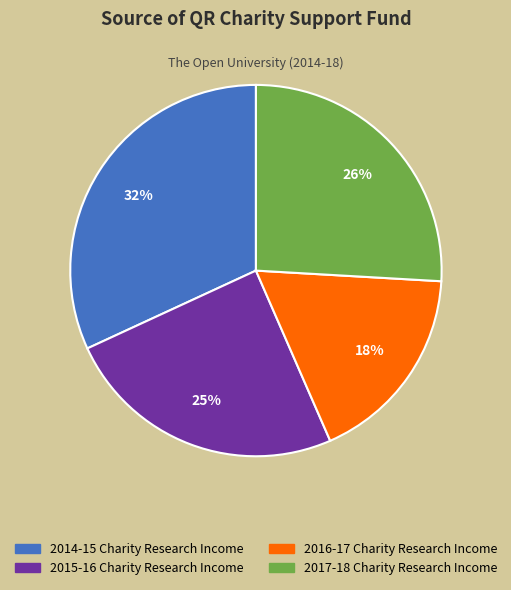

To the nearest percent, what percentage of the pie is 2016-17 Charity Research Income?

18%